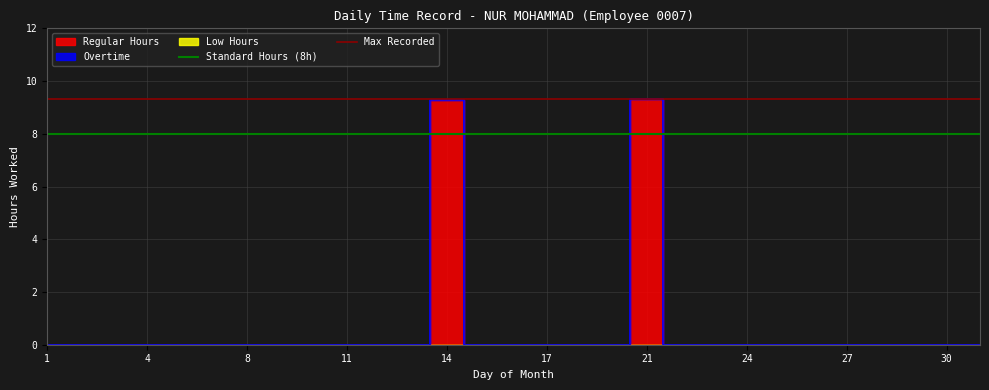

What is the sum of the Max Recorded values at 4 and 1?

18.6